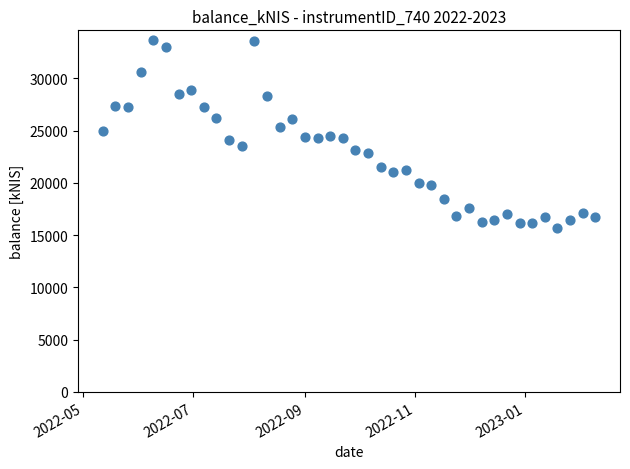

What is the range of X values (max minus min)?

273.0